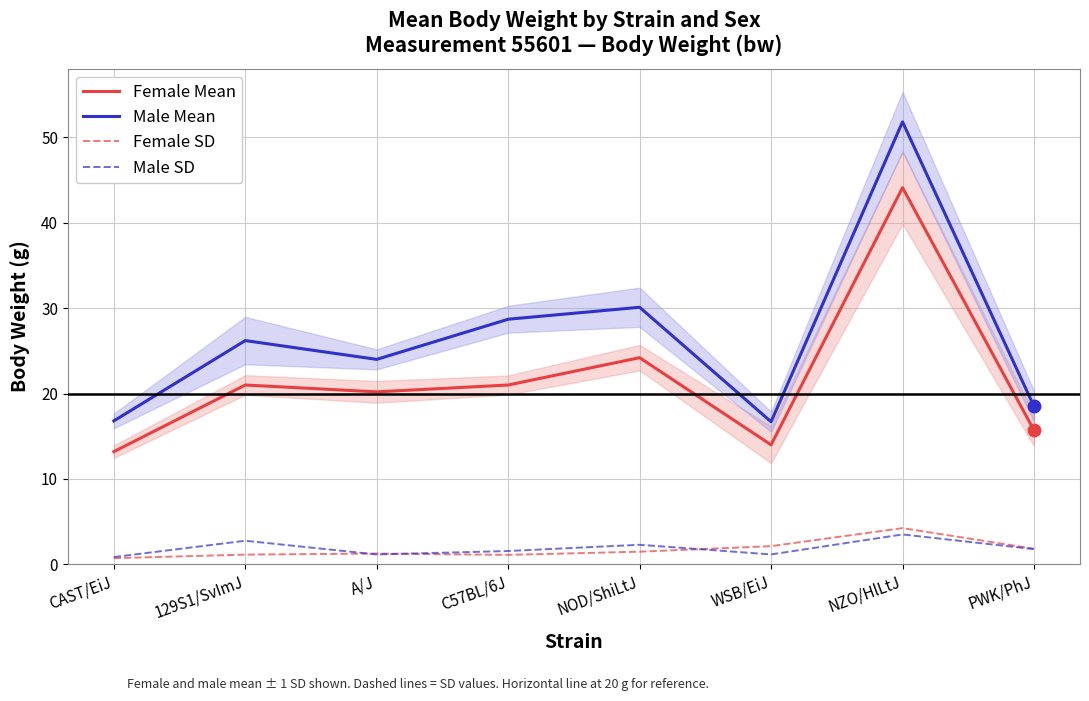

What is the average value of the Male SD series?

1.9